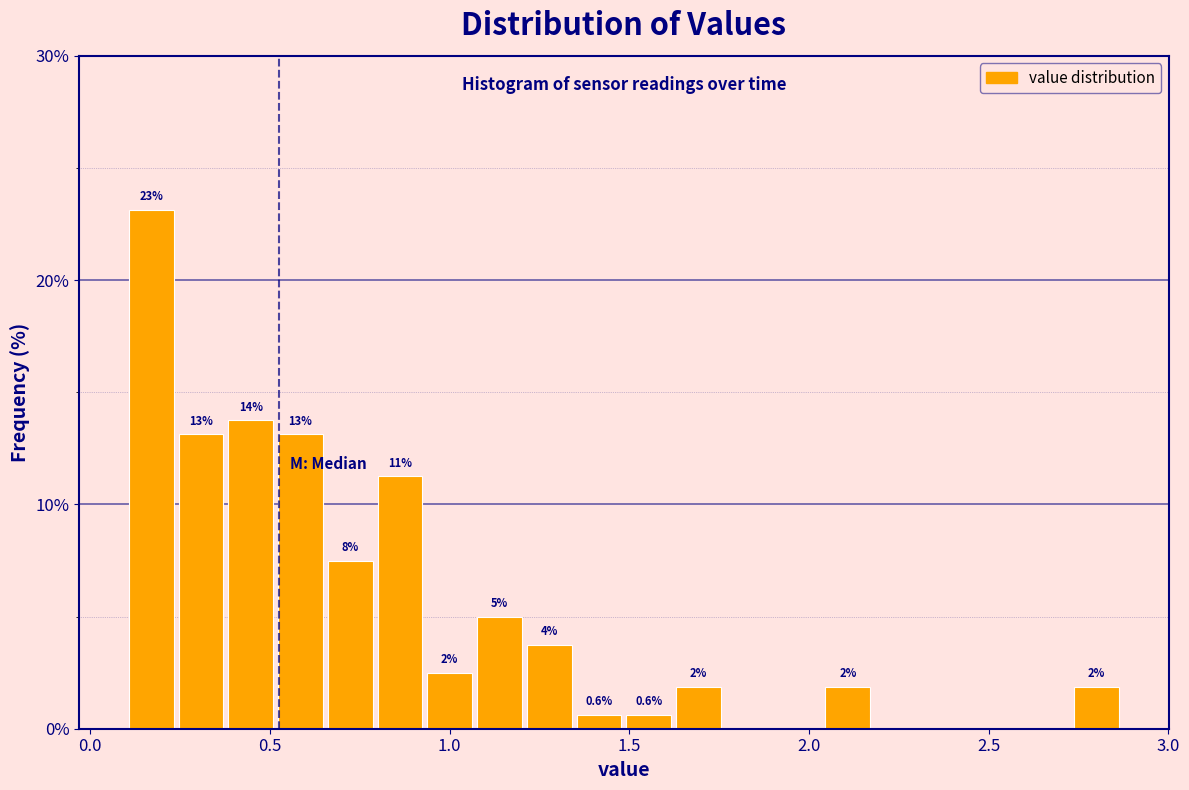

Around what value on the x-axis is the tallest bar? Give the approximate position of its centre, as read against the axis.

0.15